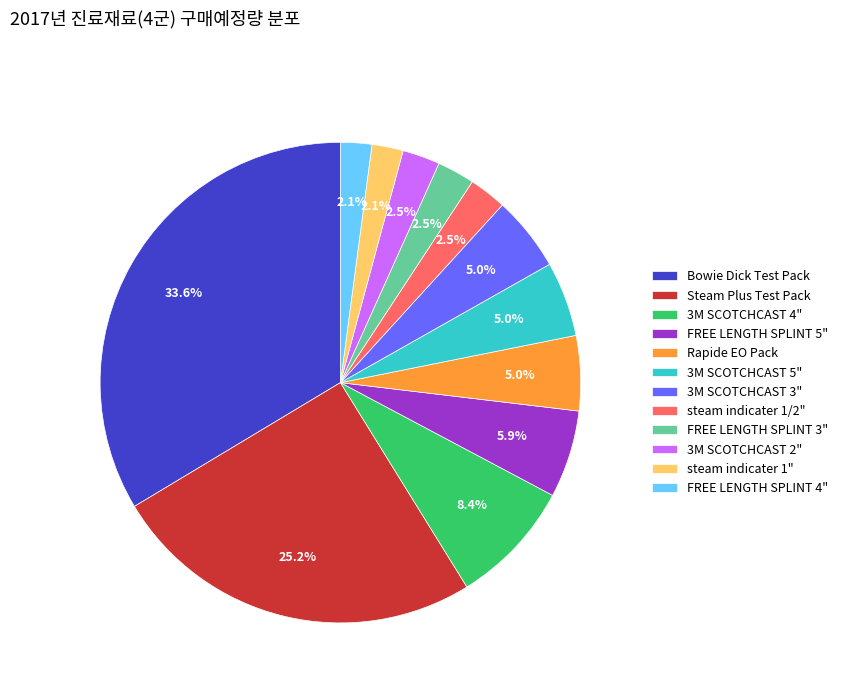

Is there any slice that represents more than half of the pie?

No